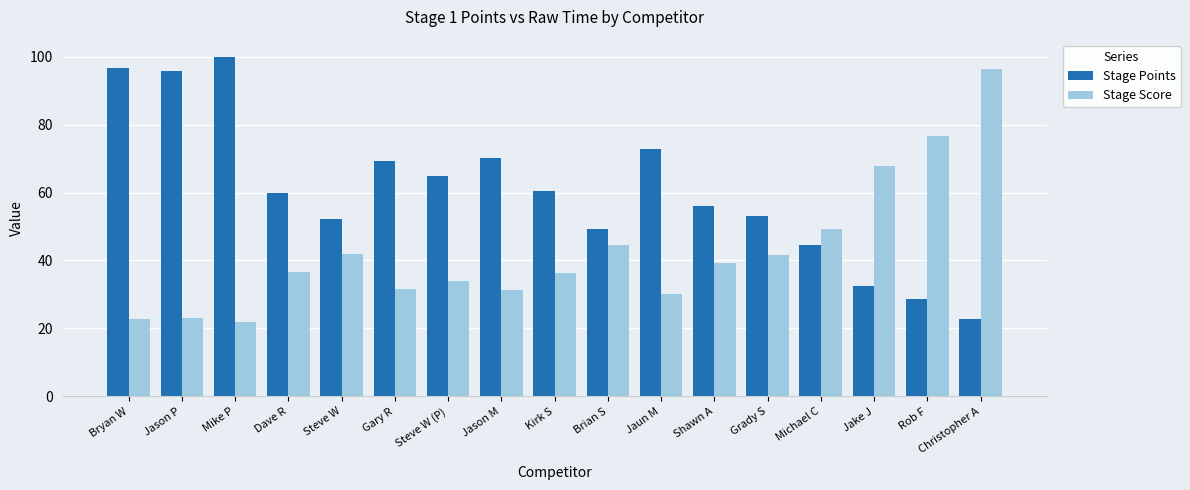

Is the value of Stage Score at Christopher A greater than the value of Stage Points at Gary R?

Yes